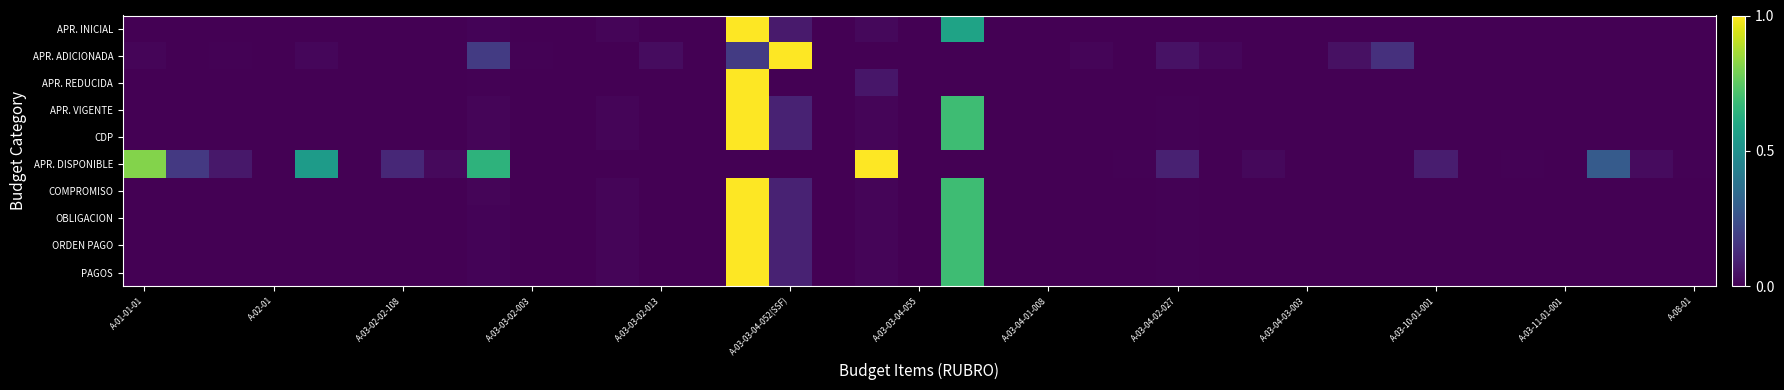

Which series has the largest range (max minus min)?

APR. INICIAL